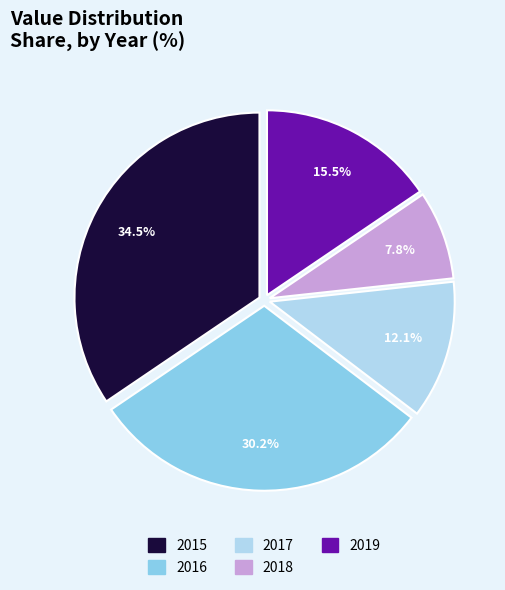

Approximately how many times larger is the value at 2018 compared to 2019?

0.5